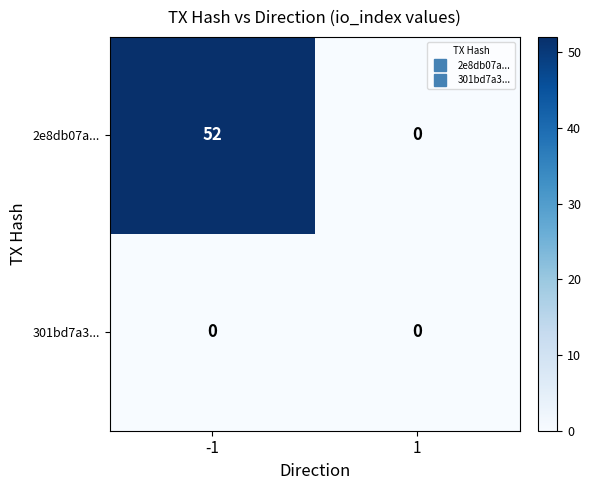

Reading right to left, transcribe all the data shown in this chart.

2e8db07a...: 1=0	-1=52
301bd7a3...: 1=0	-1=0